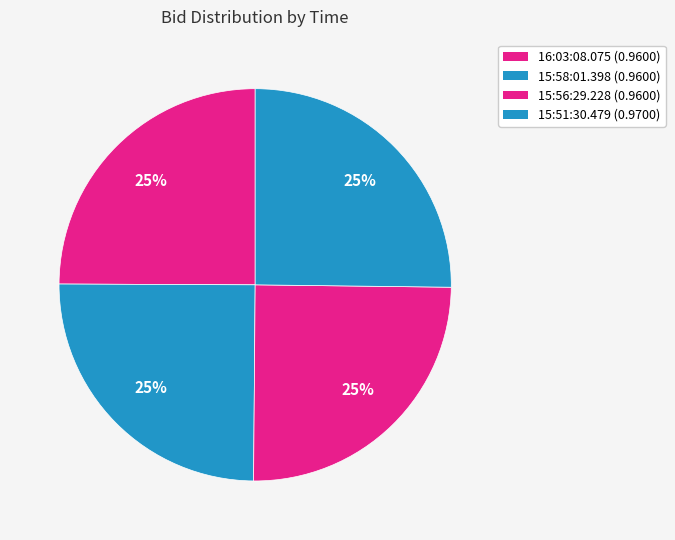

How much of the chart is everything except 16:03:08.075?

75.1%